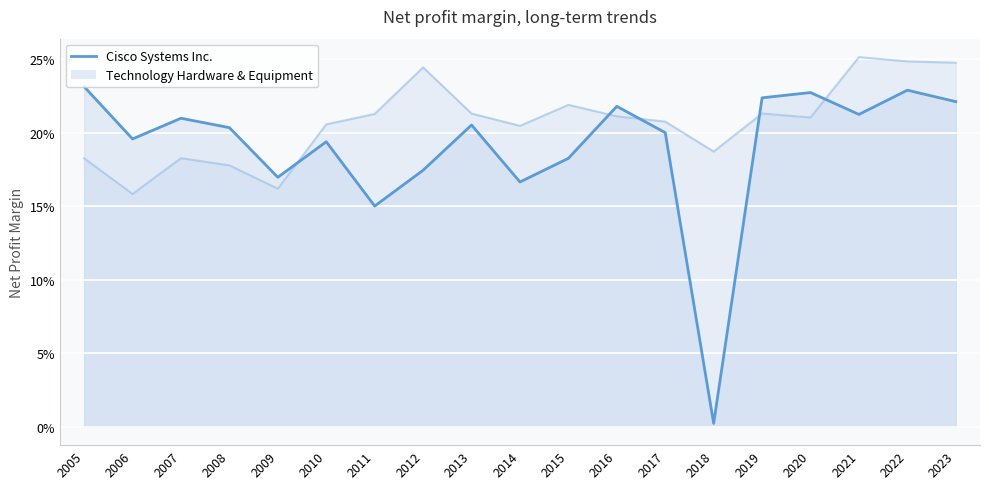

What is the average value?

0.2